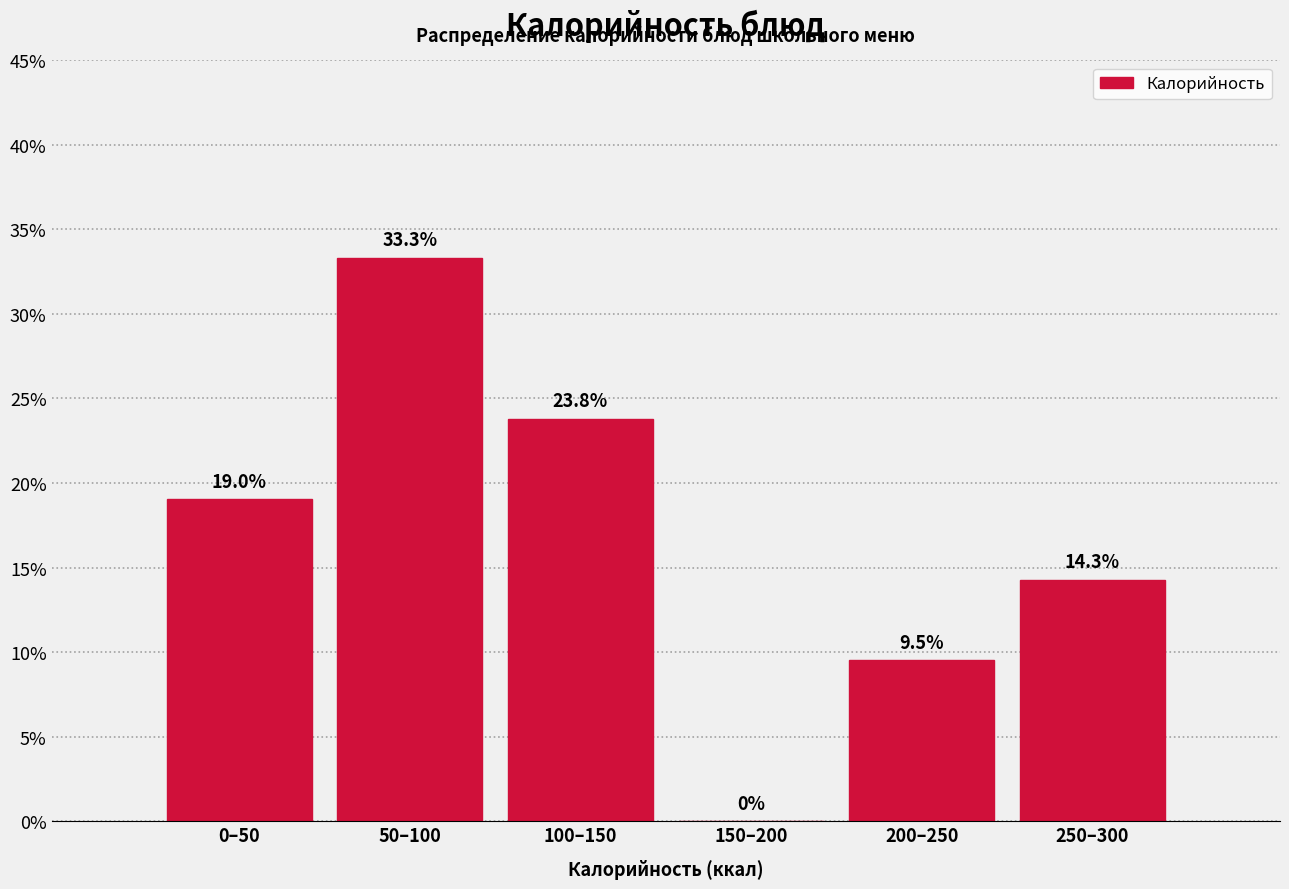

The chart shows a value of 23.8 at 100–150. True or false?

True